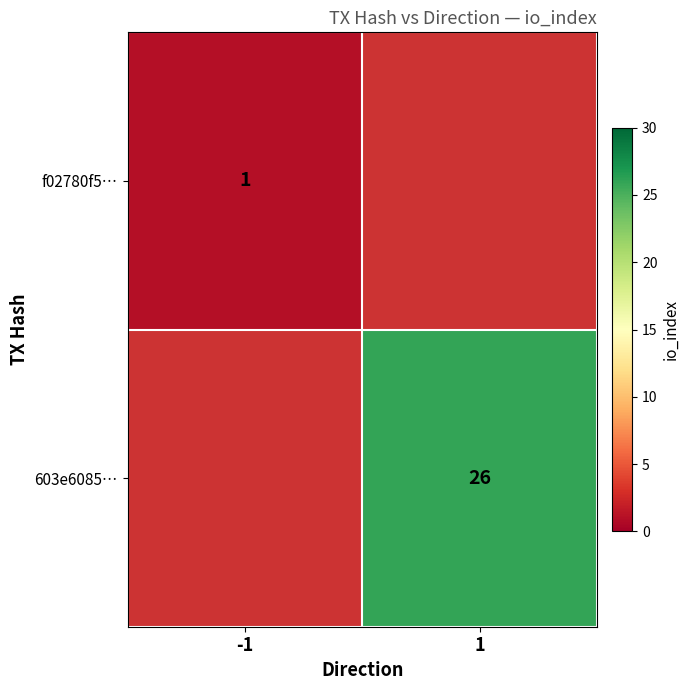

At how many categories does at least one series exceed 19?

1